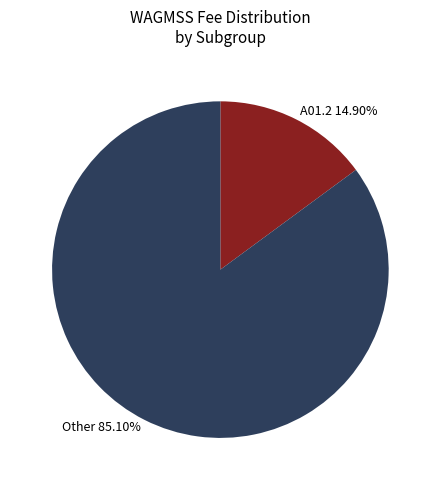

Is there a majority slice in this chart?

Yes